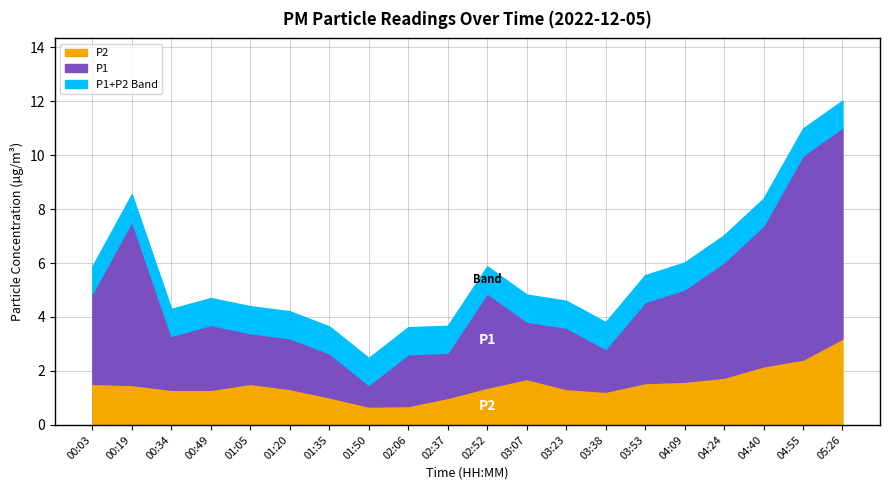

What is the spread (max minus min) of values at 00:03?

1.8